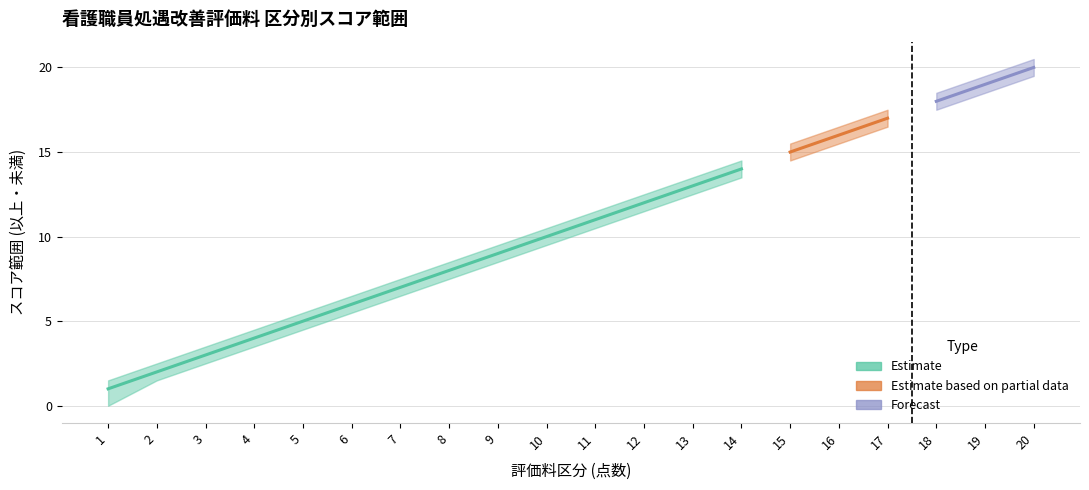

True or false: center and upper_bound cross at least once.

False